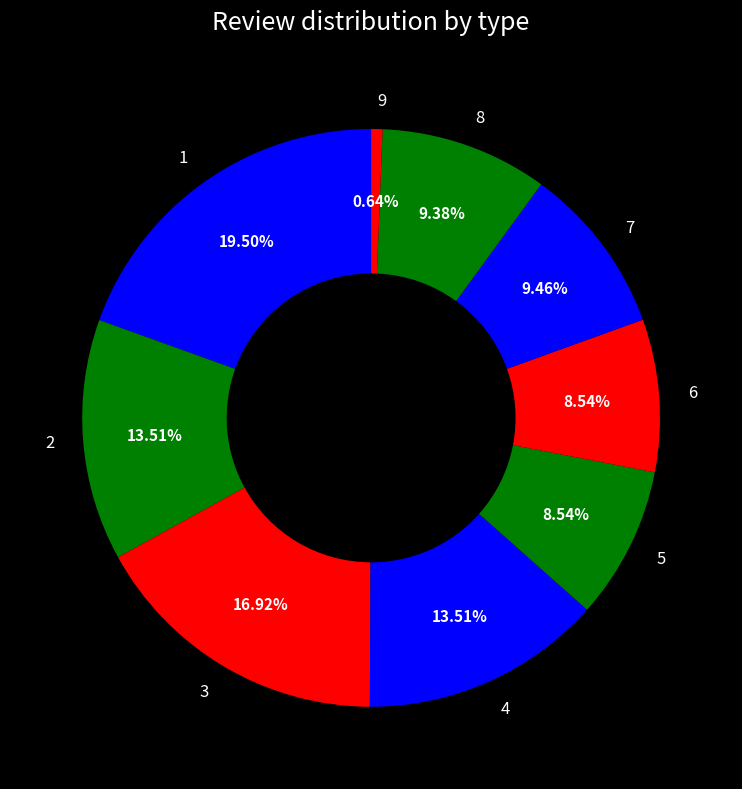

Does 7 account for over 50% of the chart?

No